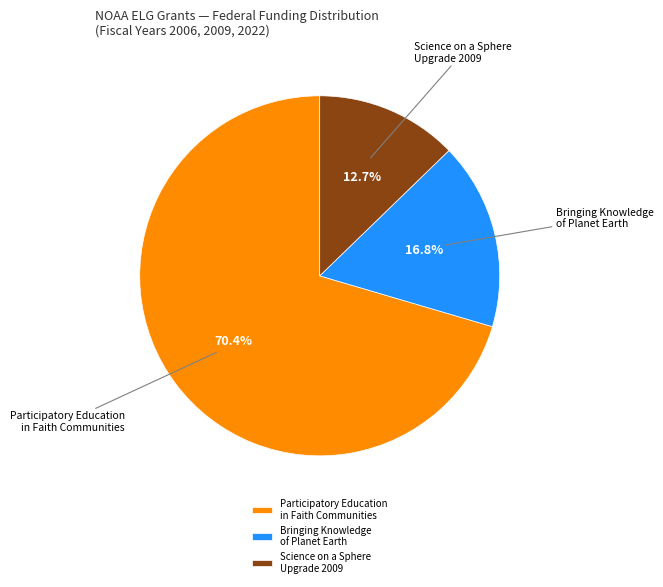

Combined, do Bringing Knowledge of Planet Earth and Participatory Education in Faith Communities account for over 50%?

Yes